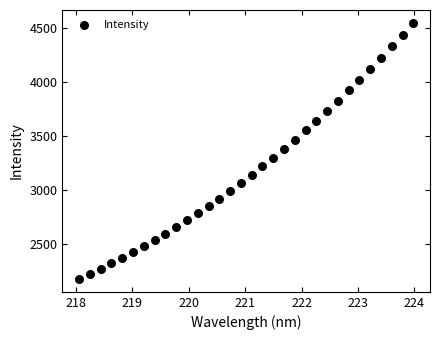

What is the range of X values (max minus min)?

5.9